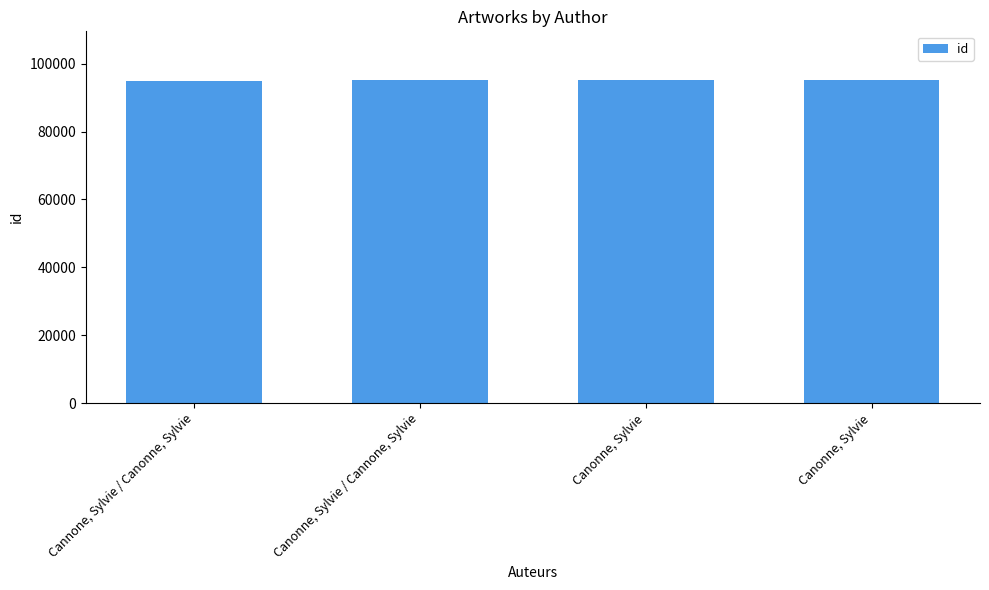

Reading left to right, extract all data points from this chart.

Cannone, Sylvie / Canonne, Sylvie=94854	Canonne, Sylvie / Cannone, Sylvie=95131	Canonne, Sylvie=95280	Canonne, Sylvie=95281